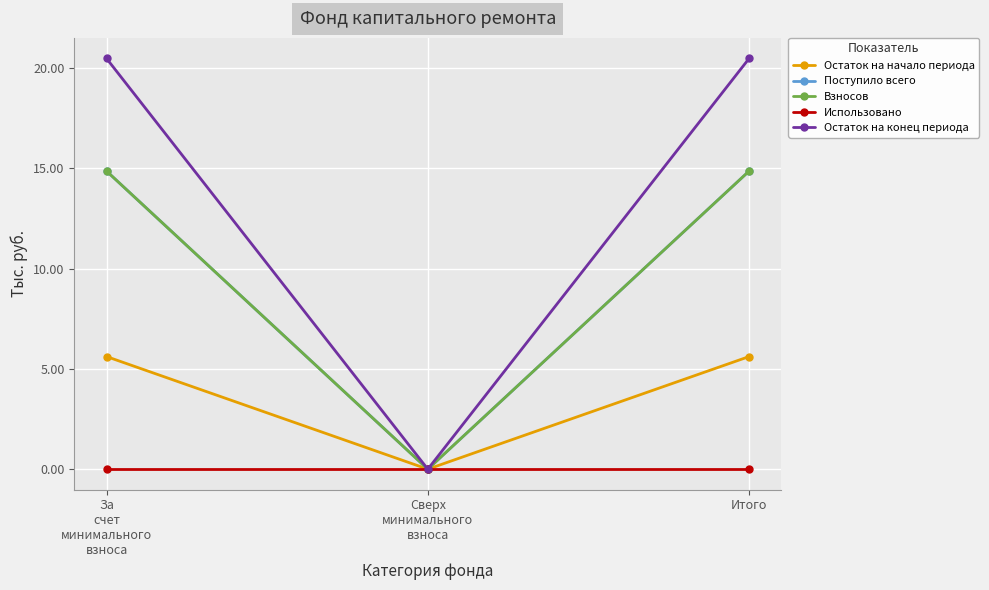

What is the total value across all series at Итого?

55.8